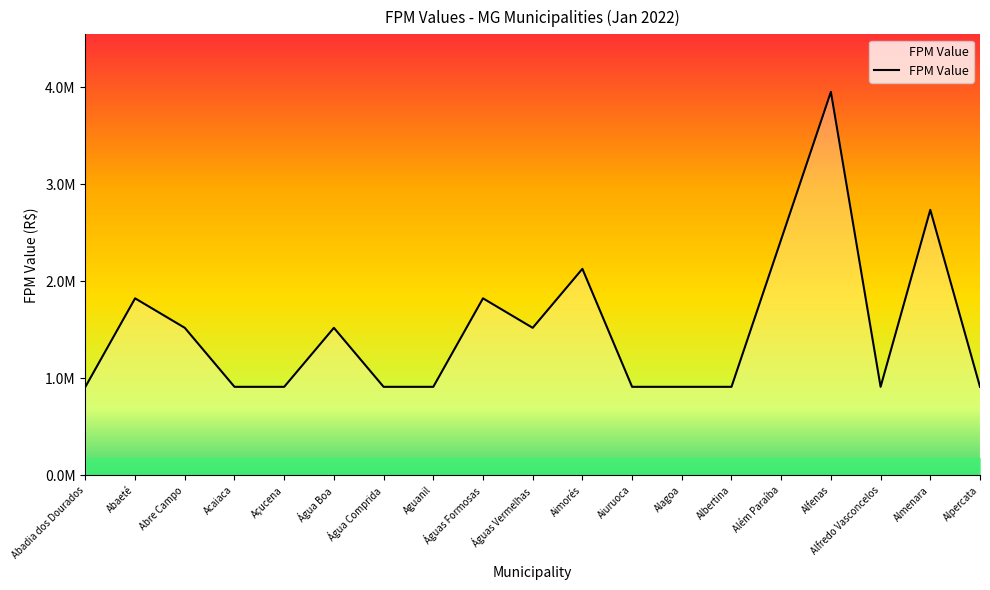

What is the sum of the values at Abre Campo and Alfenas?

5470798.4